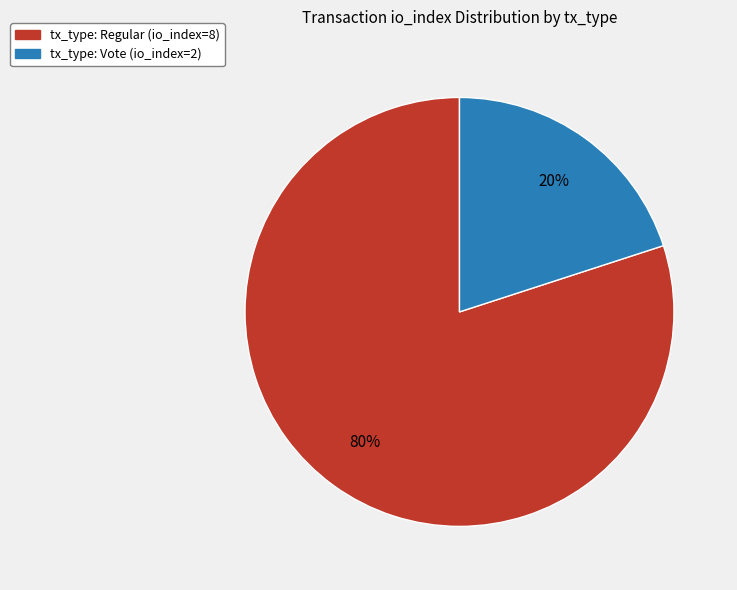

What percentage is the tx_type: Regular slice, to the nearest percent?

80%